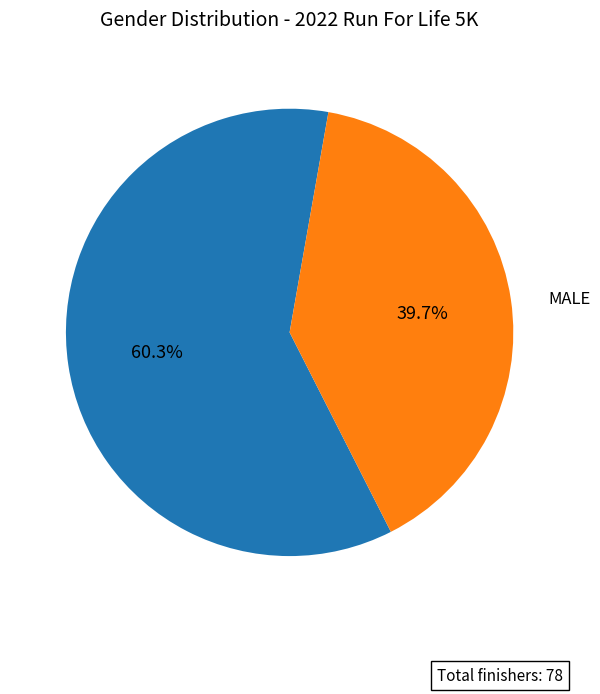

Does any single category account for the majority?

Yes